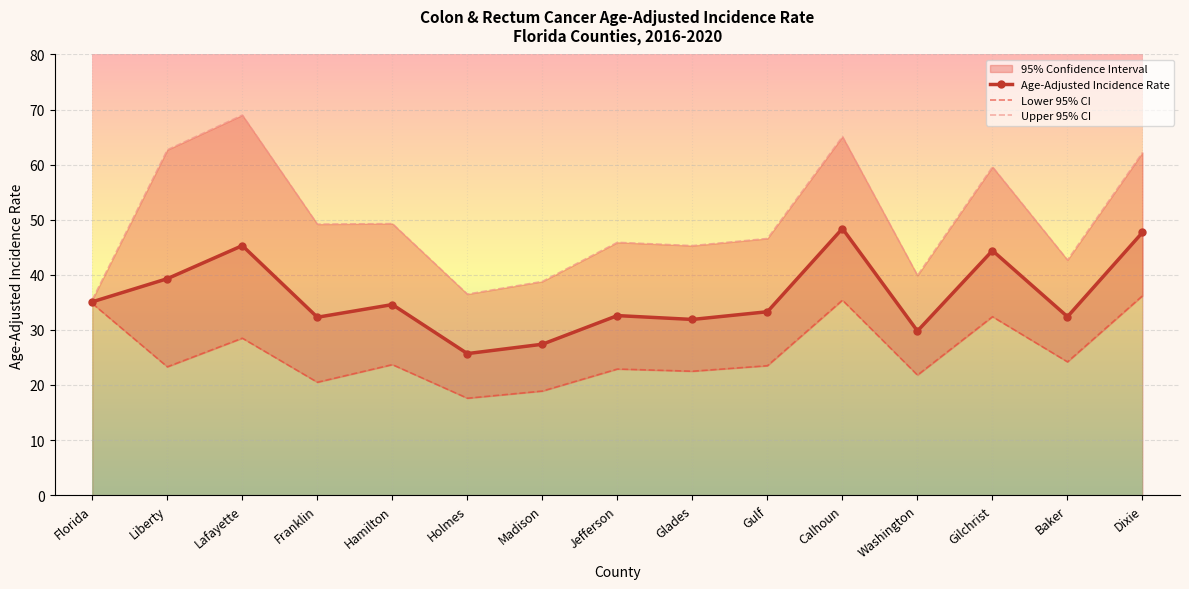

True or false: Age-Adjusted Incidence Rate has a value of 20.1 at Franklin.

False